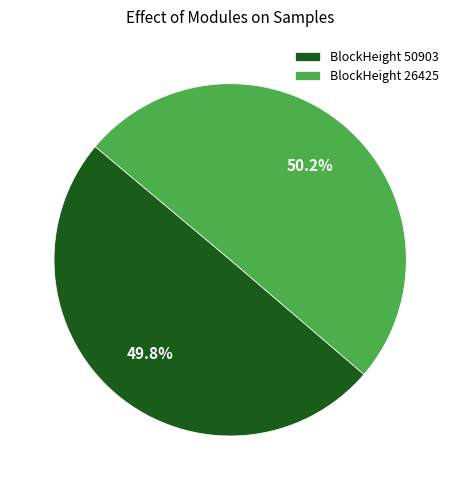

Approximately how many times larger is the value at BlockHeight 50903 compared to BlockHeight 26425?

1.0